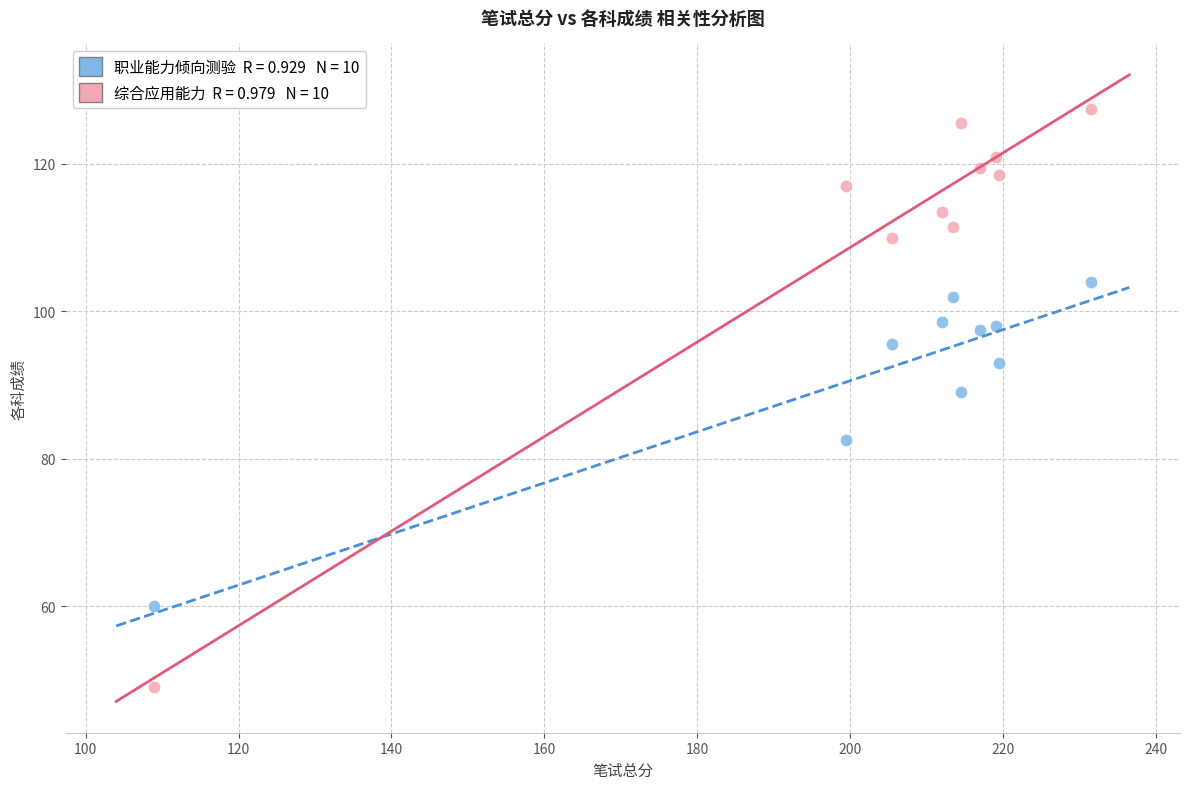

Across all series, what Y value is closest to 88?

89.0